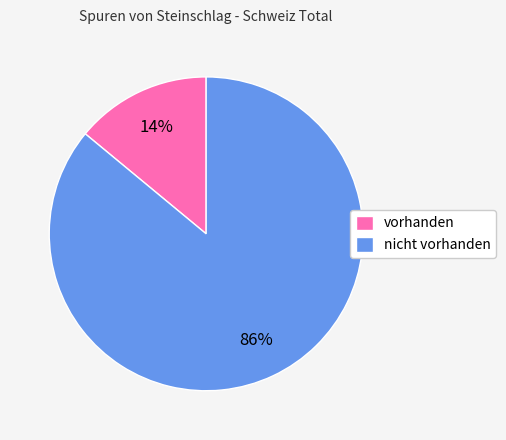

To the nearest percent, what portion does vorhanden represent?

14%